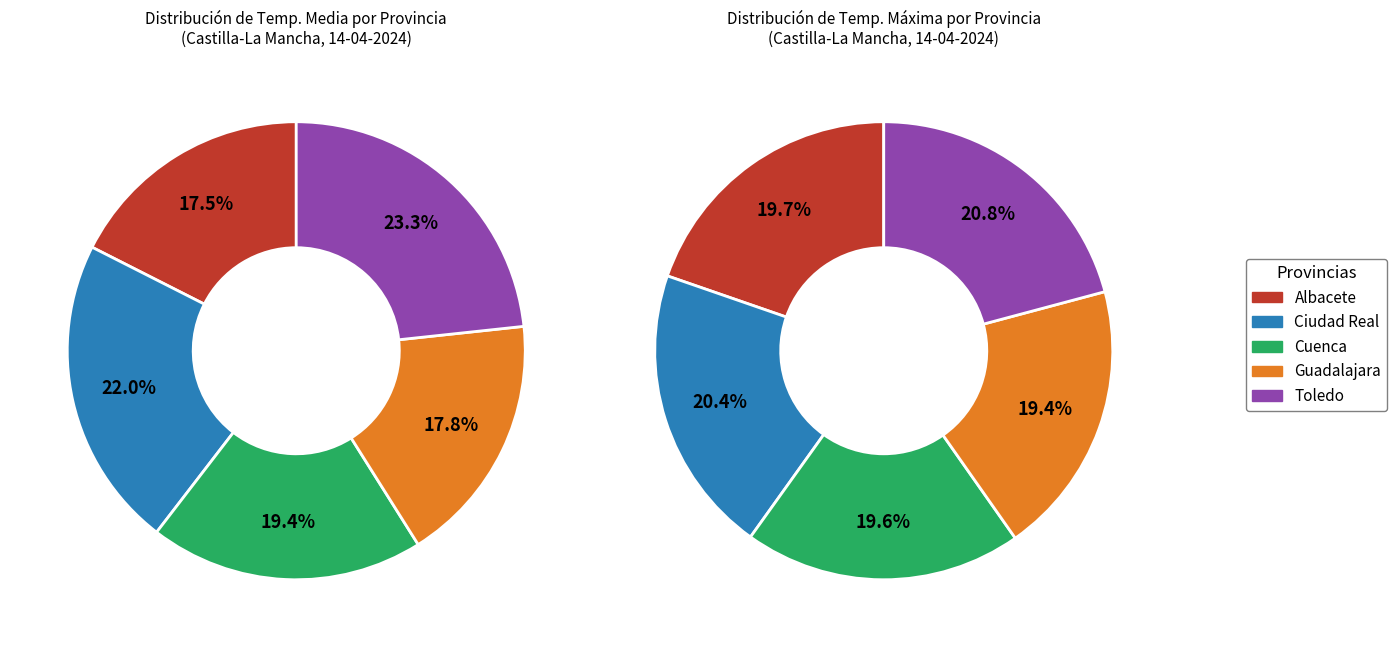

Is Albacete the majority of the pie?

No